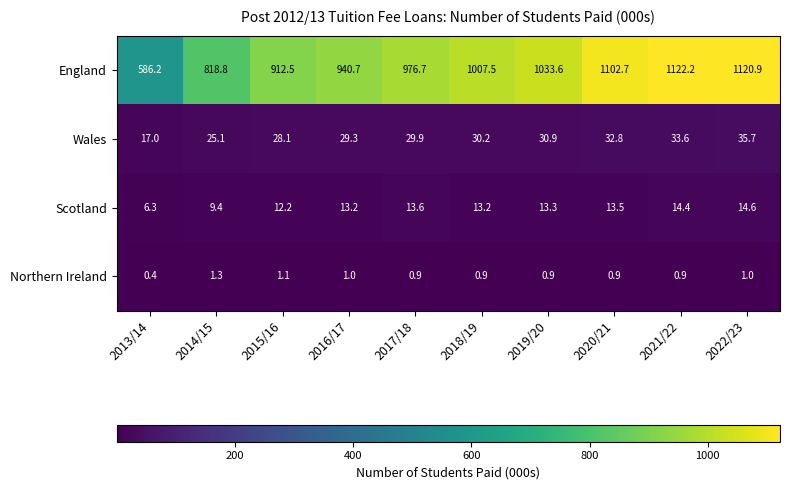

At which category is the sum across all series the highest?

2022/23